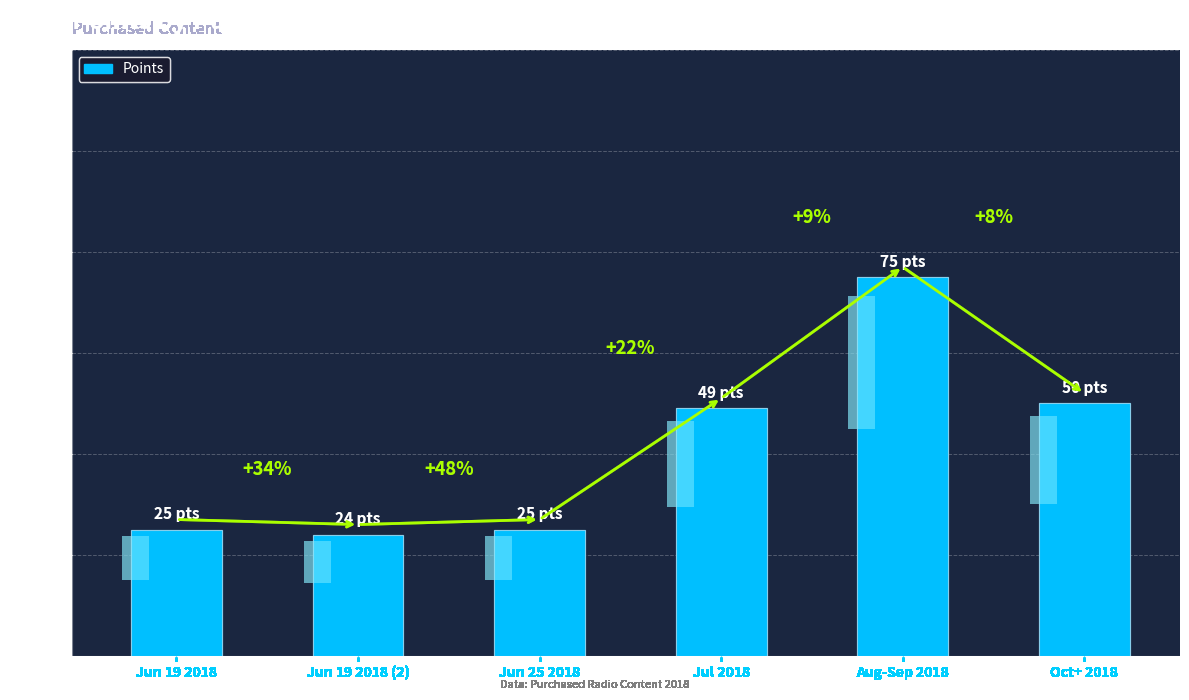

What is the average value?

41